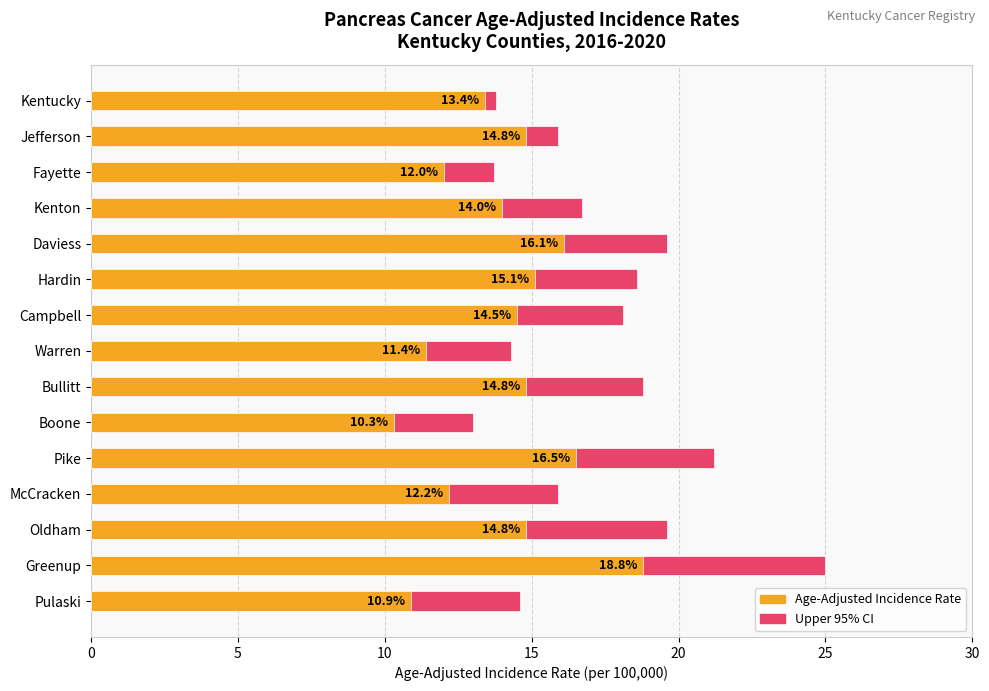

Count the number of categories in the chart.

15